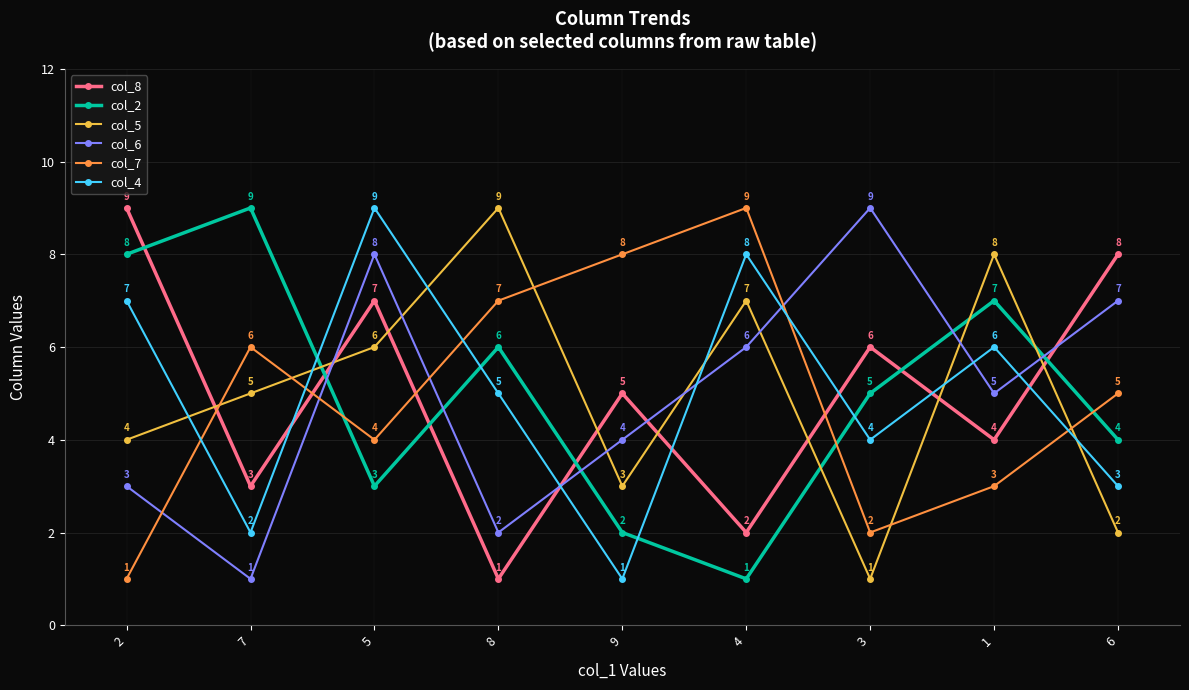

What are all the series names shown in the legend?

col_8, col_2, col_5, col_6, col_7, col_4